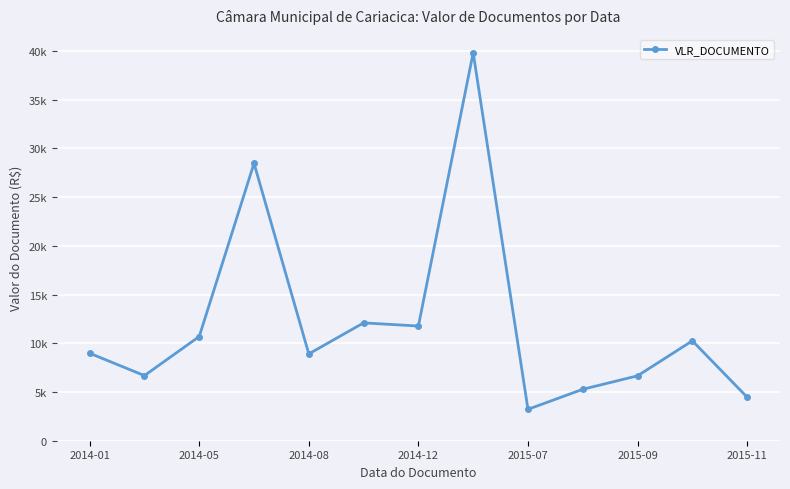

How many points are lower than both their immediate neighbors (excluding endpoints)?

4